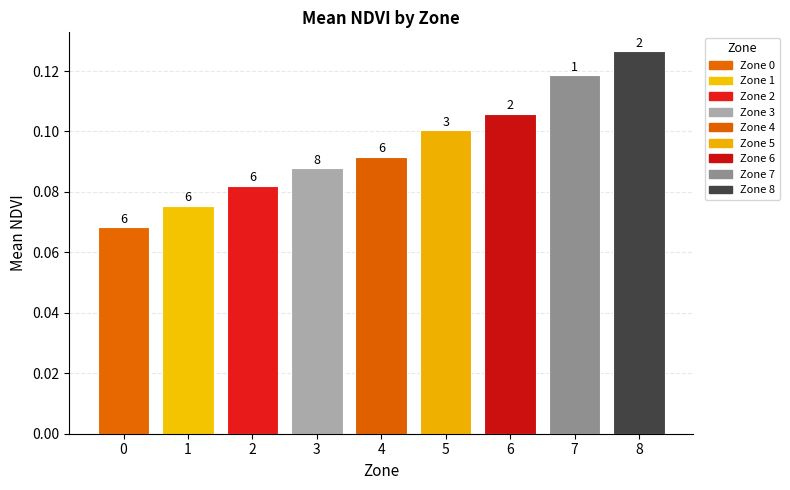

Reading right to left, extract all data points from this chart.

0.1	0.1	0.1	0.1	0.1	0.1	0.1	0.1	0.1